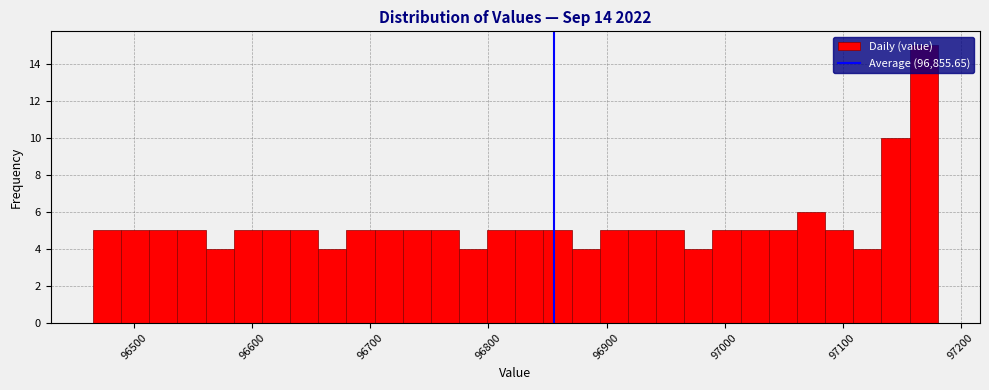

Around what value on the x-axis is the tallest bar? Give the approximate position of its centre, as read against the axis.

97170